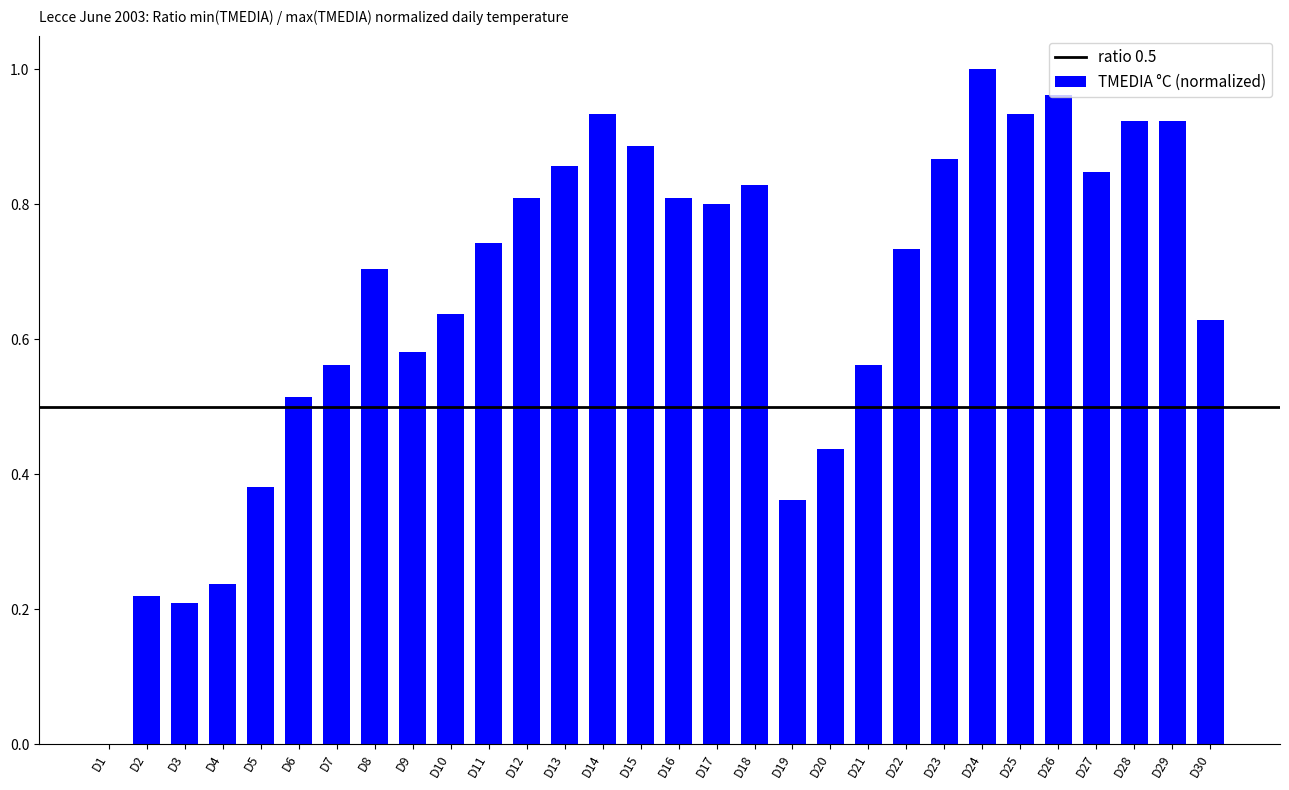

The value at D30 is 1.0. True or false?

False